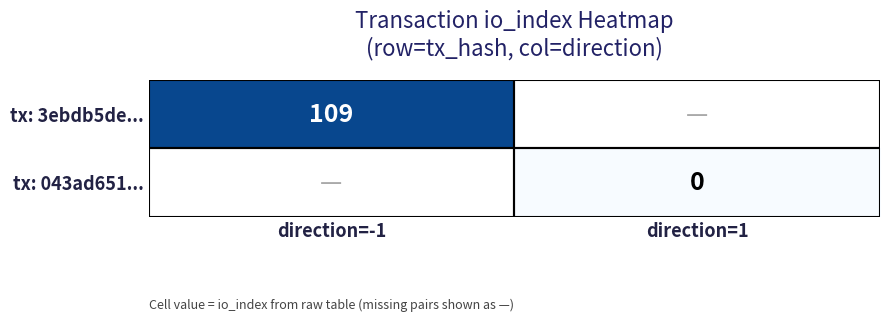

Is the value of tx: 043ad651... at direction=1 greater than the value of tx: 3ebdb5de... at direction=-1?

No